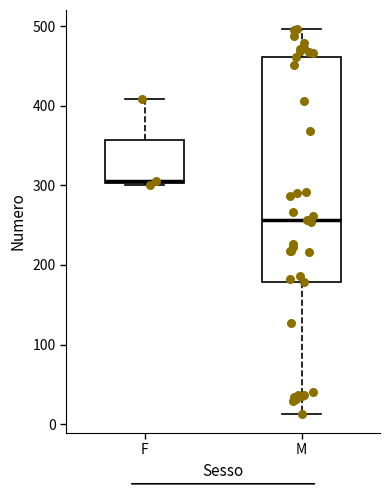

Where is the upper edge of the box for F on the y-axis? The values are not printed on the chart, so give them approximately, as read against the axis.

360